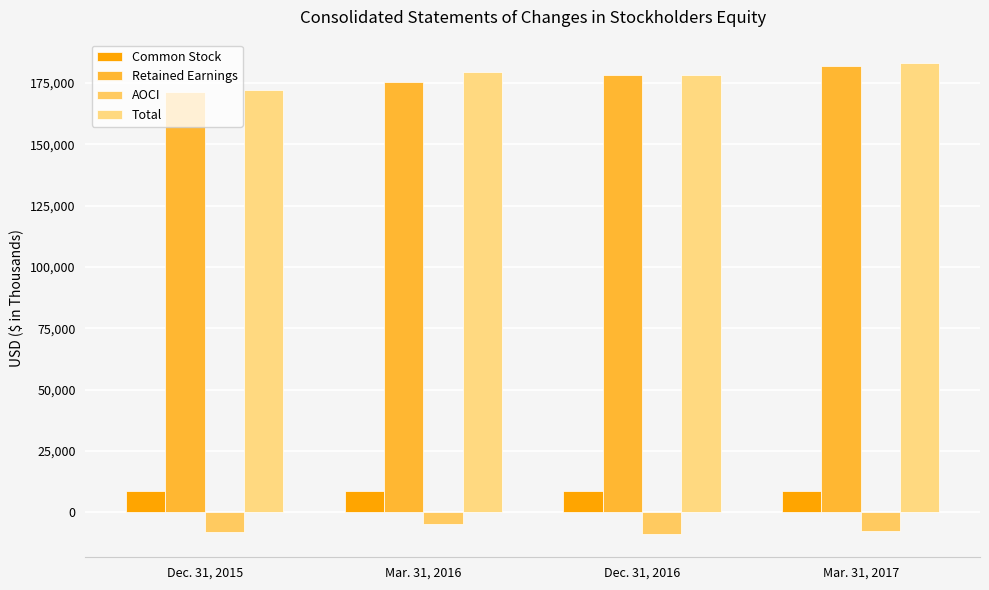

At how many categories does at least one series exceed 15086?

4